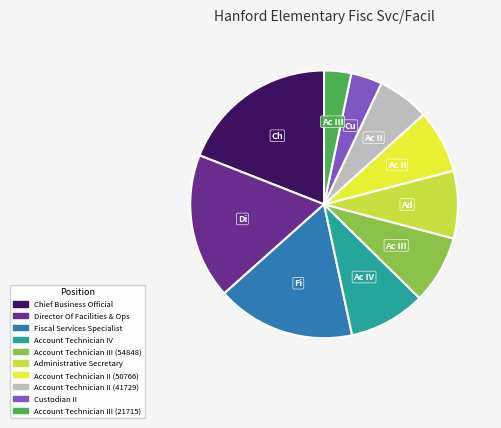

What is the smallest slice in the pie chart?

Account Technician III (21715)